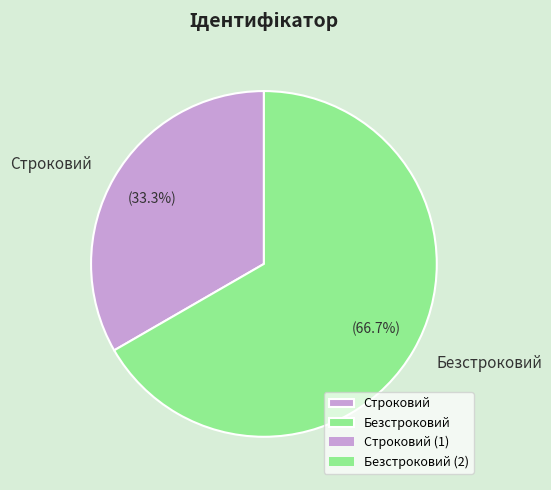

Which slice represents more than half of the pie?

Безстроковий